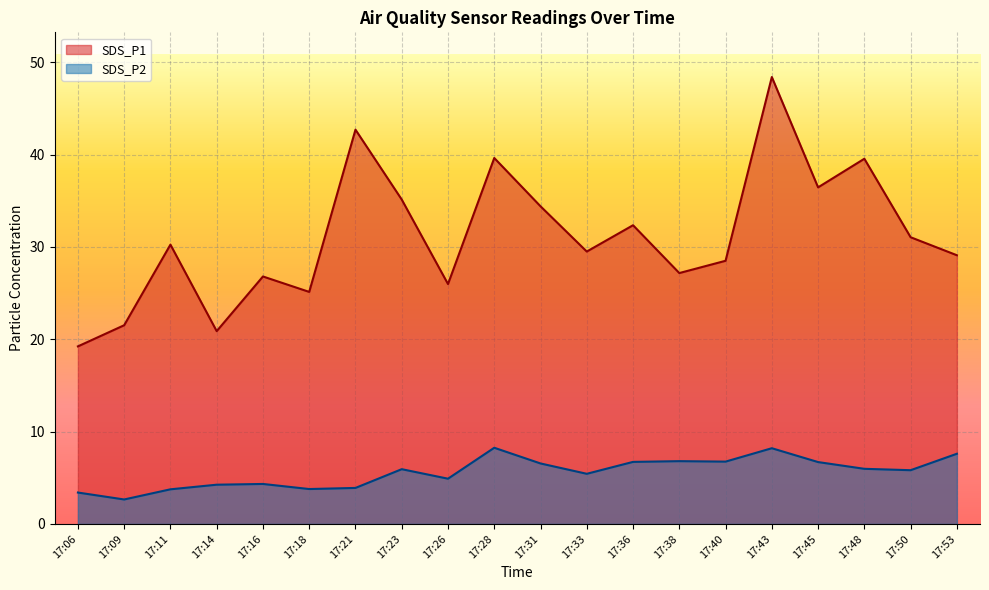

Reading left to right, what are all the values shown in this chart?

SDS_P1: 17:06=19.2	17:09=21.5	17:11=30.2	17:14=20.9	17:16=26.8	17:18=25.1	17:21=42.7	17:23=35.1	17:26=26.0	17:28=39.6	17:31=34.4	17:33=29.5	17:36=32.4	17:38=27.2	17:40=28.5	17:43=48.4	17:45=36.5	17:48=39.5	17:50=31.1	17:53=29.1
SDS_P2: 17:06=3.4	17:09=2.6	17:11=3.8	17:14=4.2	17:16=4.3	17:18=3.8	17:21=3.9	17:23=5.9	17:26=4.9	17:28=8.2	17:31=6.5	17:33=5.4	17:36=6.7	17:38=6.8	17:40=6.8	17:43=8.2	17:45=6.7	17:48=6.0	17:50=5.8	17:53=7.6